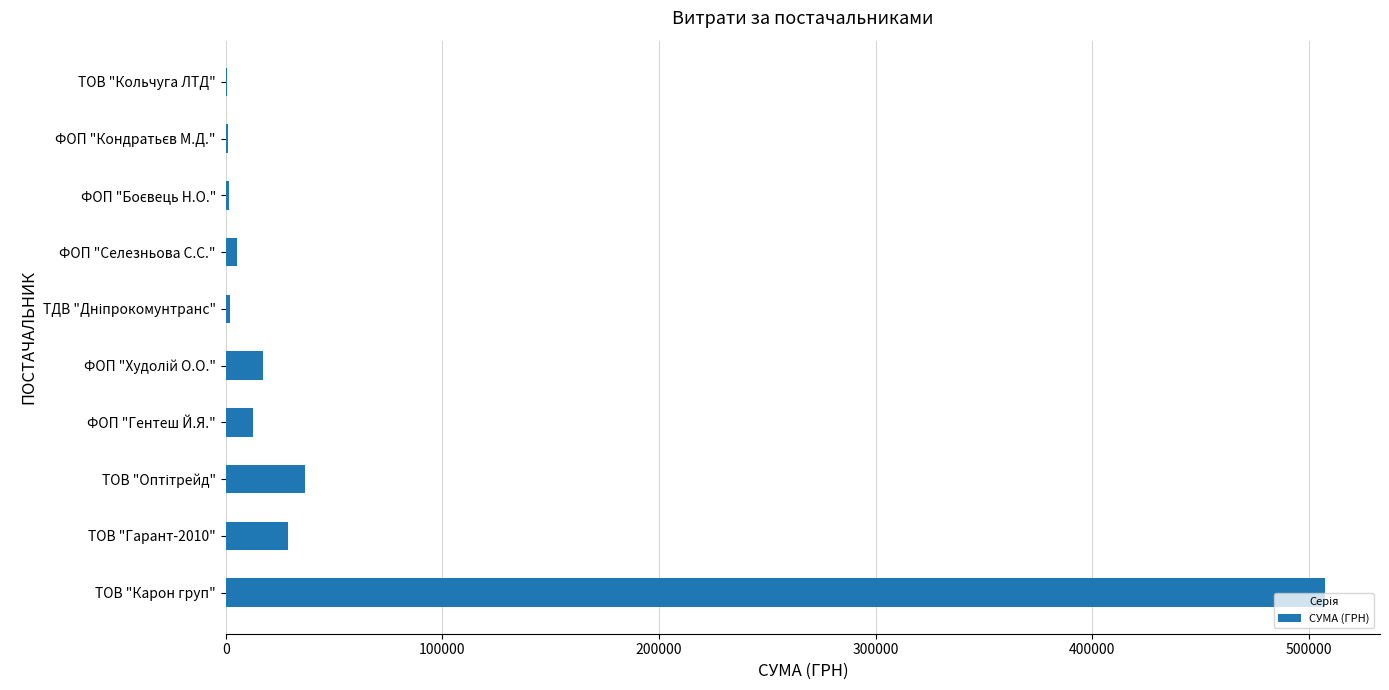

What is the sum of all values?

613721.2